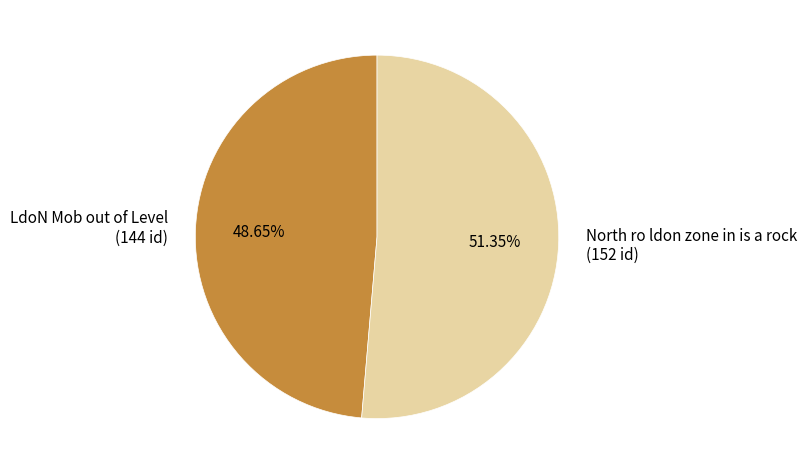

Does LdoN Mob out of Level account for over 50% of the chart?

No